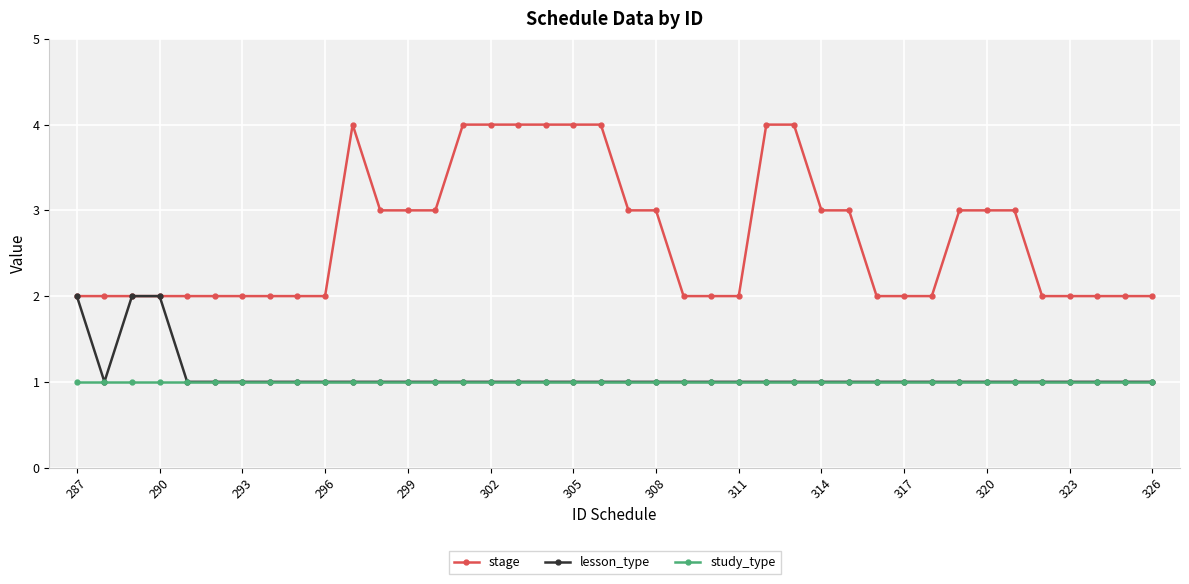

What is the value of the stage point at the 29th from the left?

3